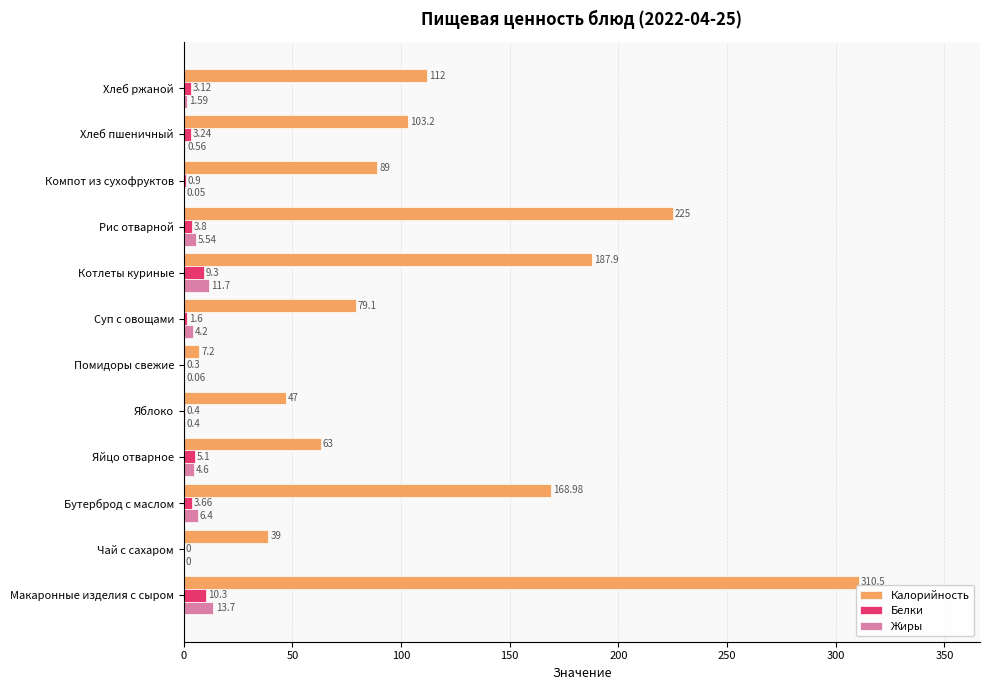

What is the sum of all Белки values?

41.7